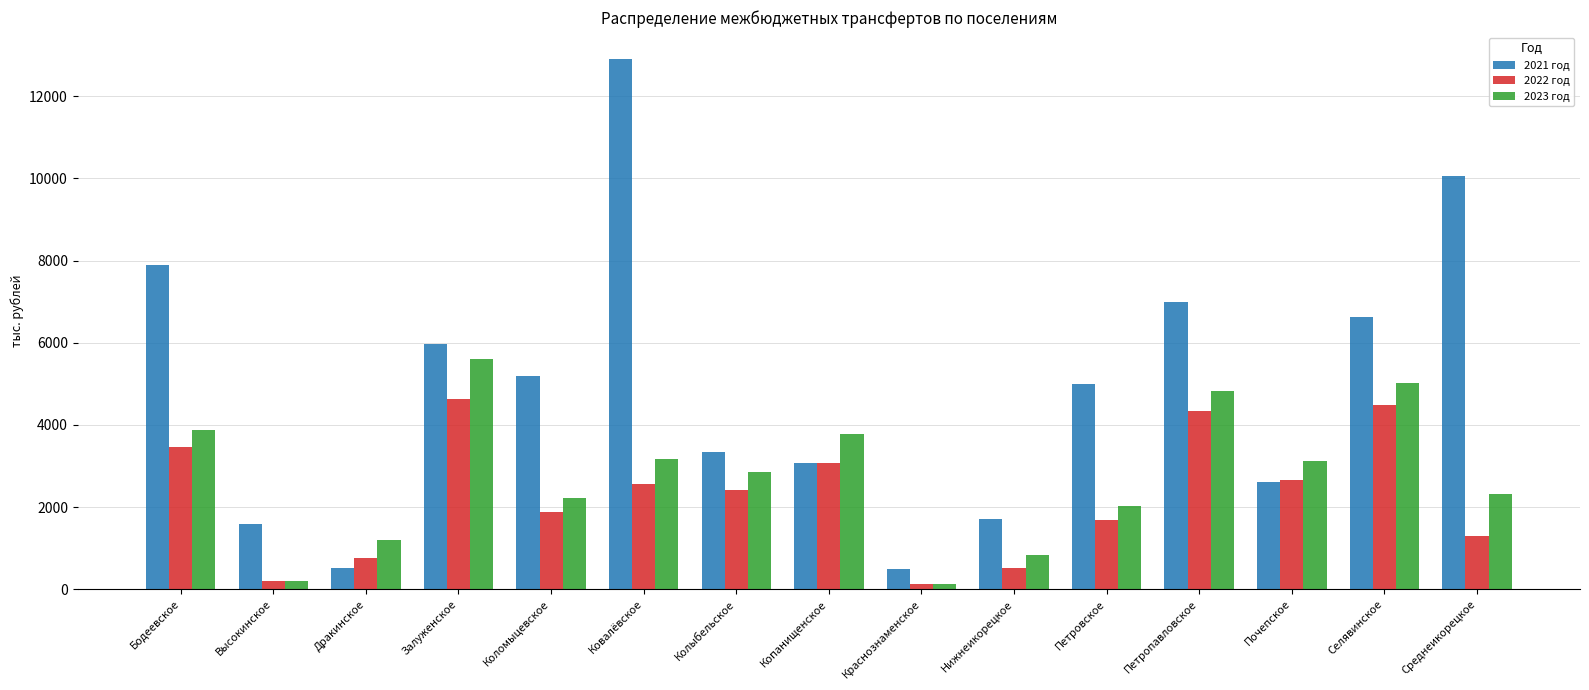

Is it true that 2023 год equals 1193.7 at Дракинское?

True